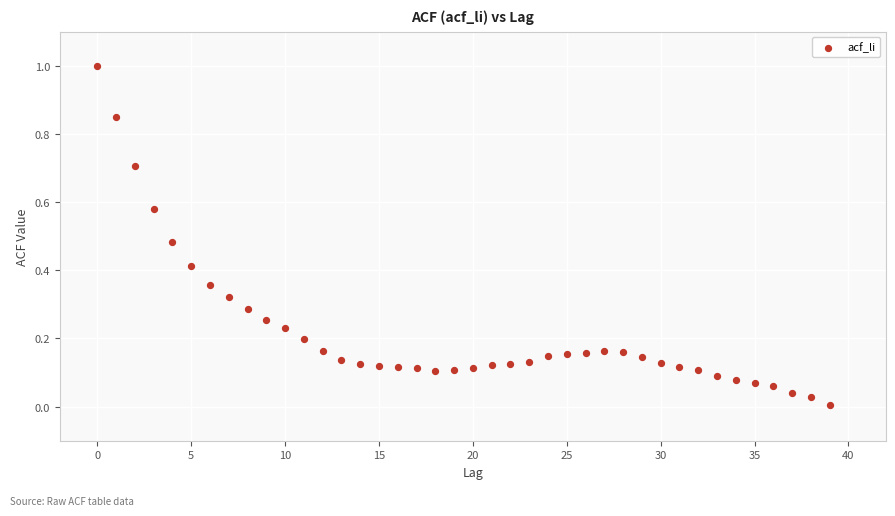

What is the range of Y values (max minus min)?

1.0